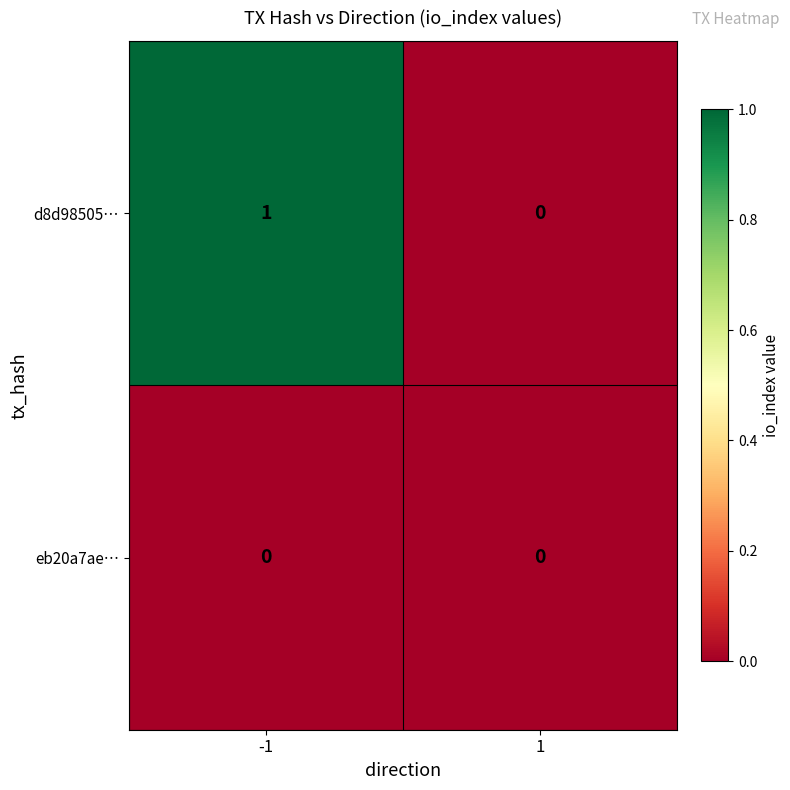

How many values in the d8d98505… series are below 1?

1